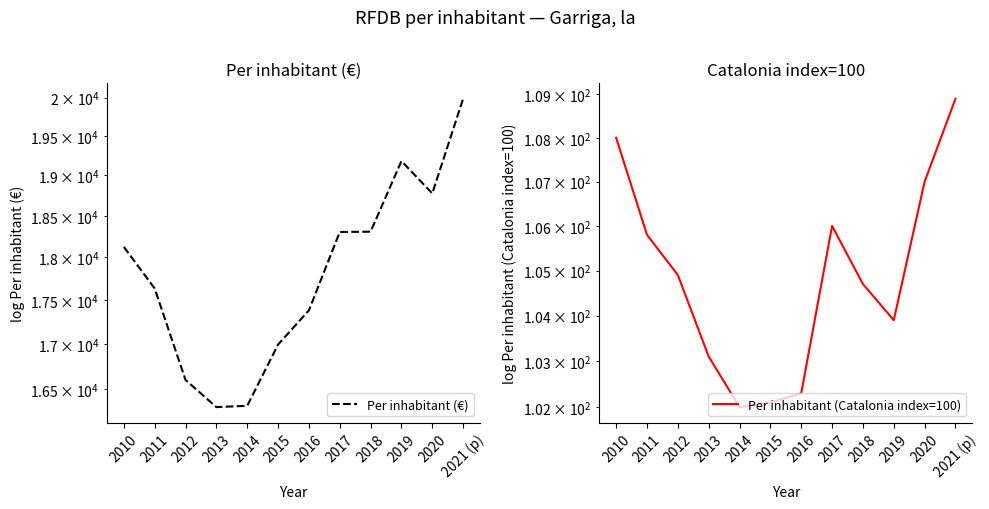

Between 2016 and 2021 (p), which series saw the biggest shift?

Per inhabitant (€)